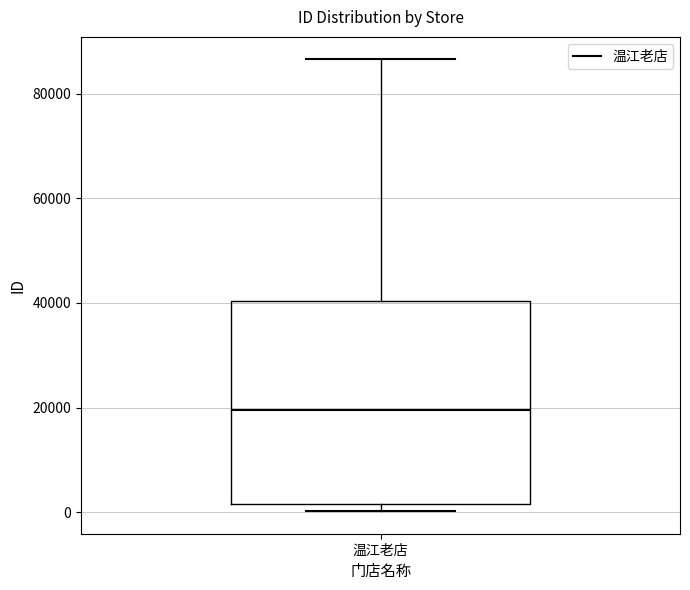

Transcribe this box plot: give where the median line is, the range the box spans, and where the two whiskers end, as read against the y-axis. The values are not printed on the chart, so give them approximately, as read against the axis.

median 20000, box 2000 to 40000, whiskers 0 to 86000